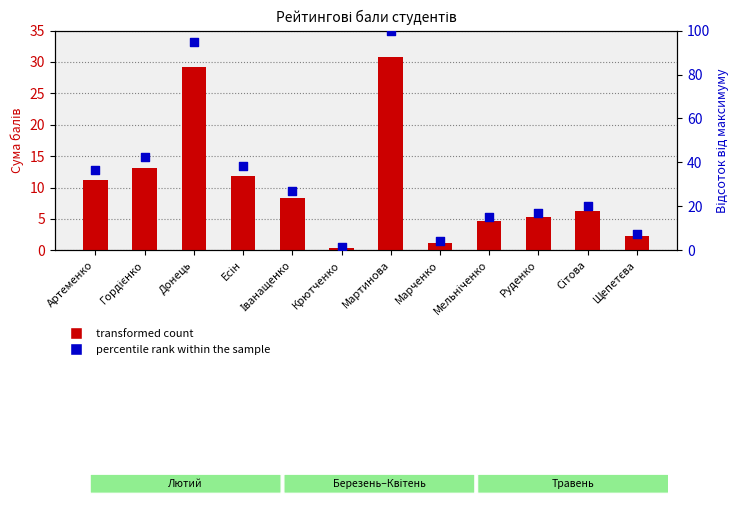

What is the total value across all series at Артеменко?

47.8